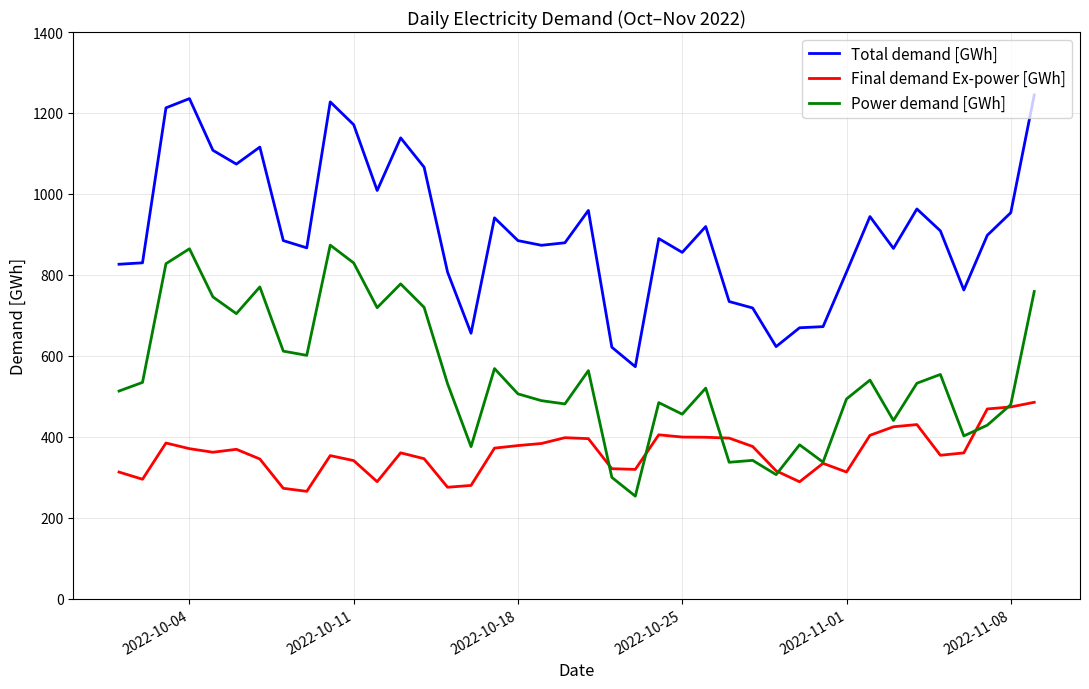

True or false: Power demand [GWh] and Final demand Ex-power [GWh] intersect in this chart.

True